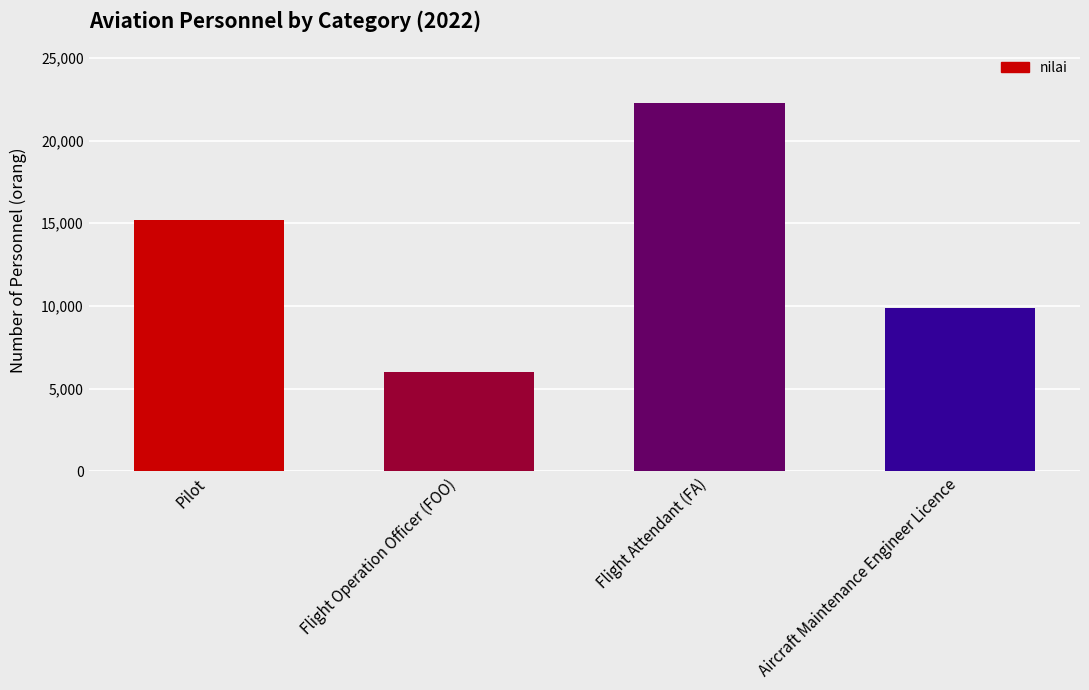

At which category does the chart reach its minimum across all series?

Flight Operation Officer (FOO)